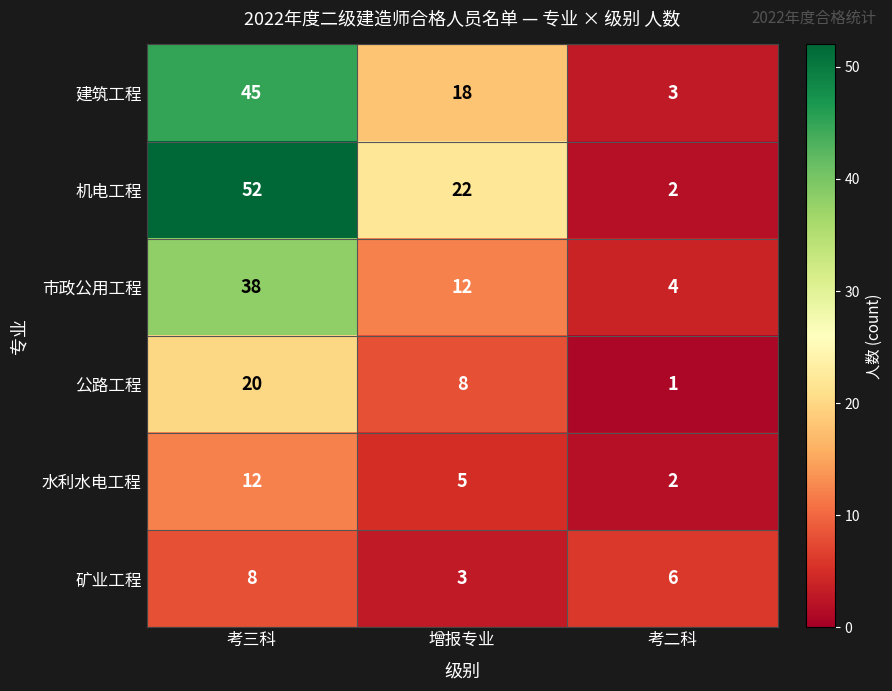

Rank the categories by 矿业工程 value from lowest to highest.

增报专业, 考二科, 考三科